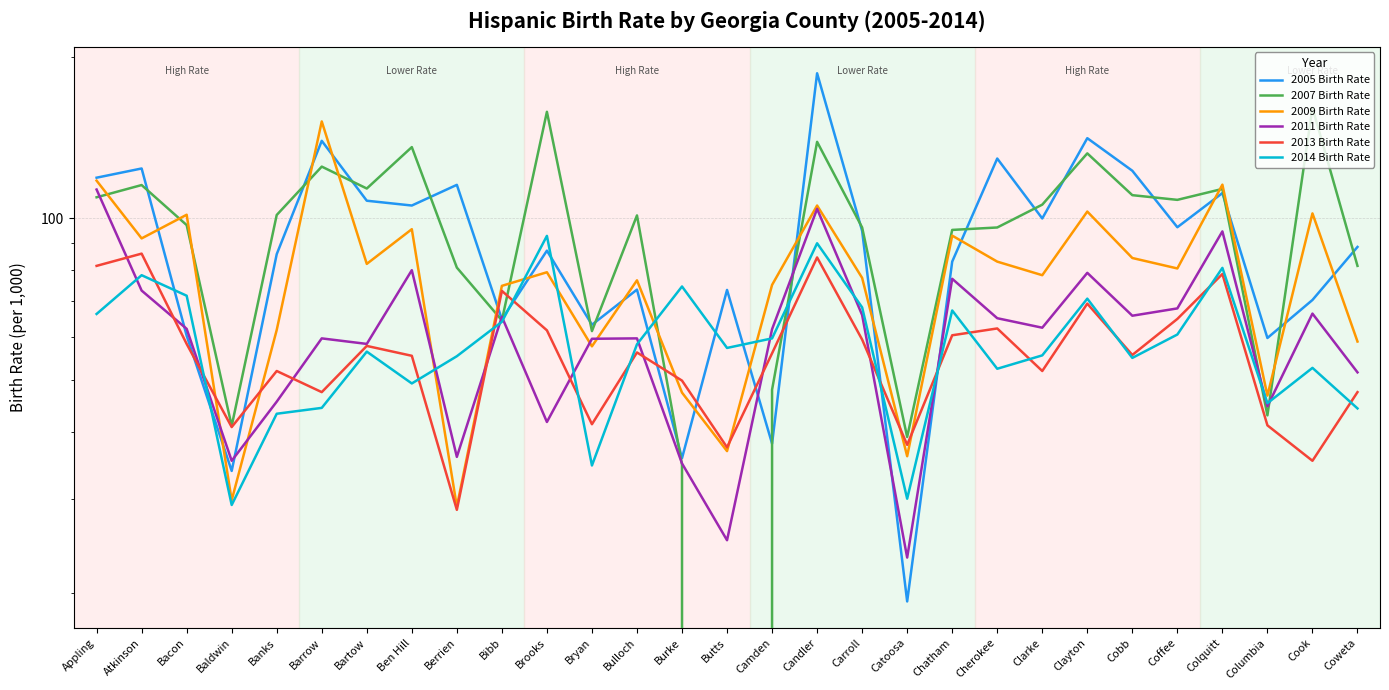

Is it true that 2009 Birth Rate equals 79.3 at Brooks?

True